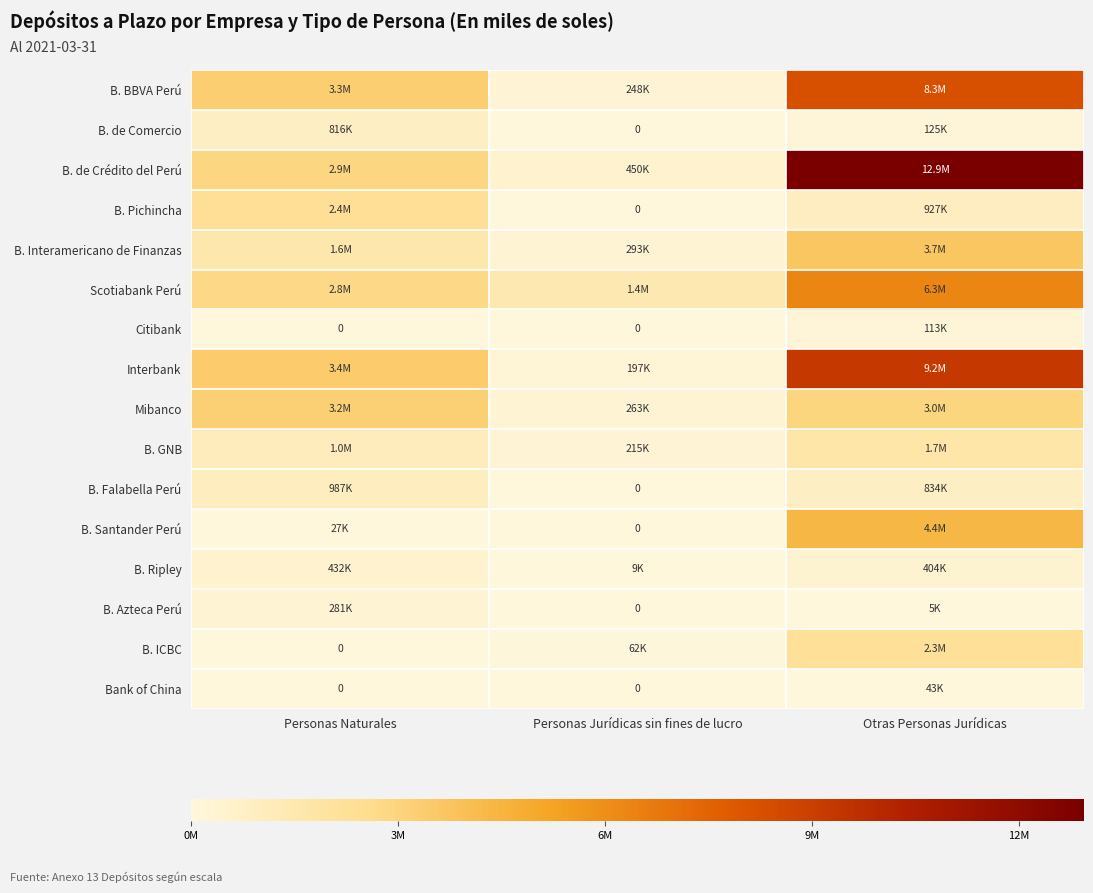

At Otras Personas Jurídicas, list the series in order from largest to smallest.

B. de Crédito del Perú, Interbank, B. BBVA Perú, Scotiabank Perú, B. Santander Perú, B. Interamericano de Finanzas, Mibanco, B. ICBC, B. GNB, B. Pichincha, B. Falabella Perú, B. Ripley, B. de Comercio, Citibank, Bank of China, B. Azteca Perú